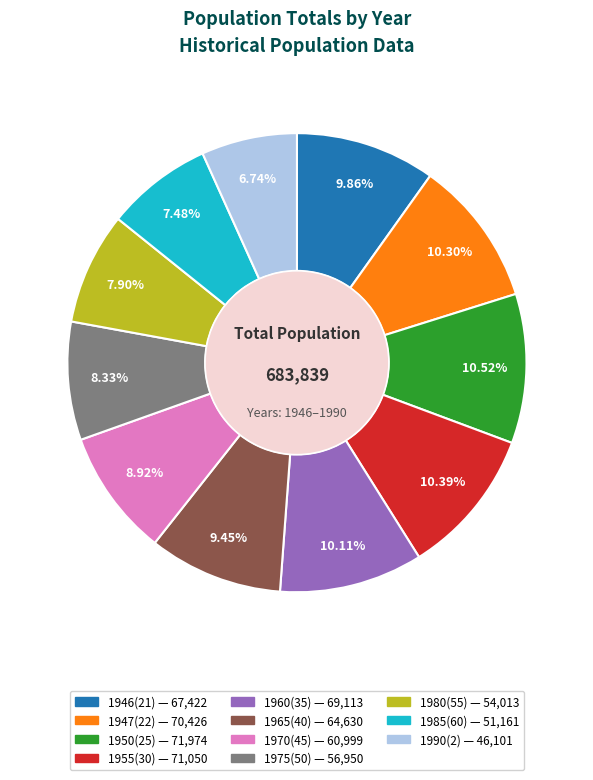

Is there any slice that represents more than half of the pie?

No